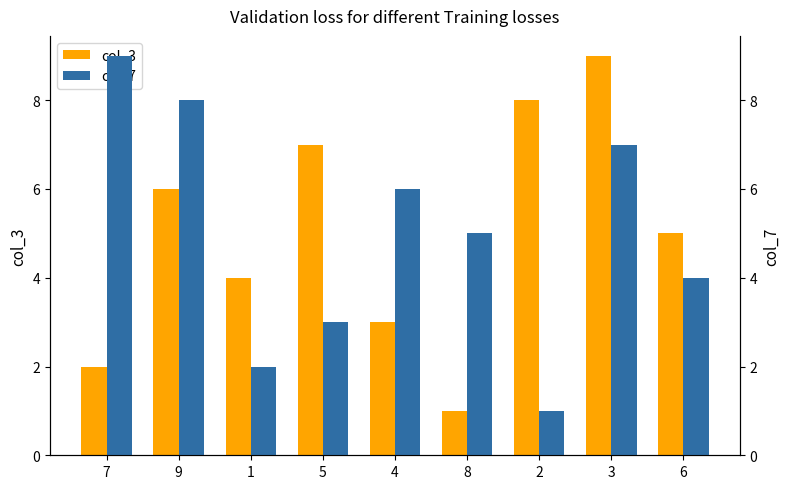

What is the sum of the col_7 values at 7 and 5?

12